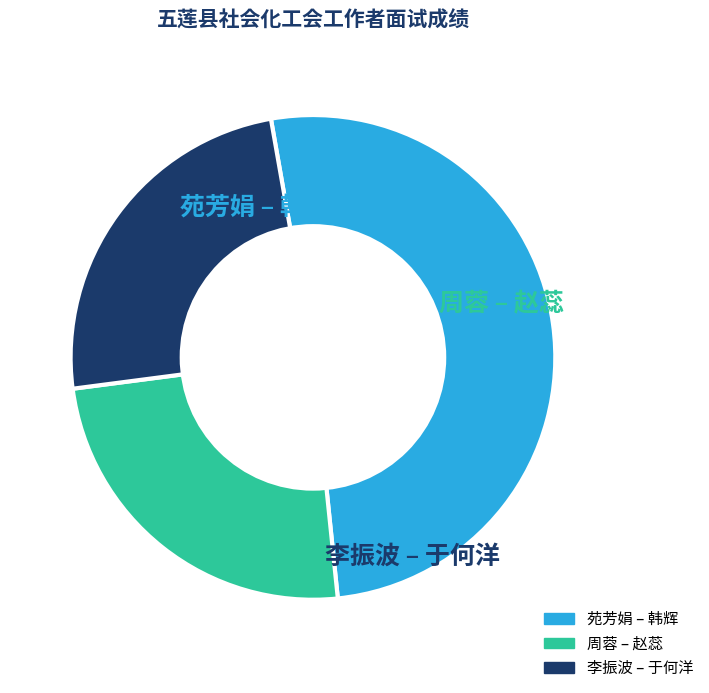

Which category has the smallest portion of the pie?

于何洋